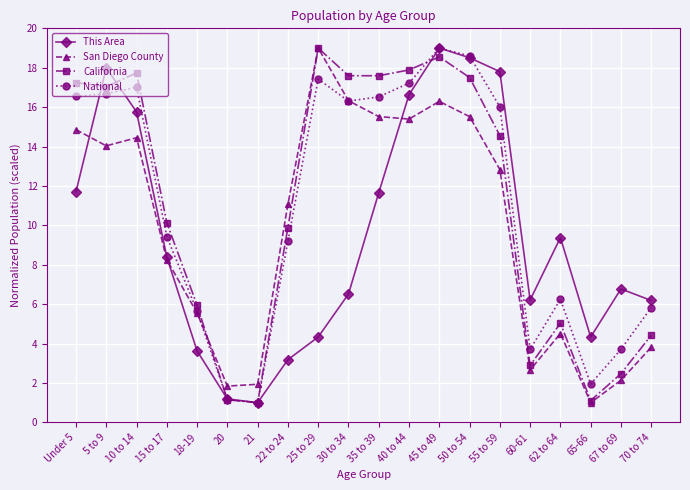

Between which two adjacent categories do National and This Area first intersect?

Under 5 and 5 to 9